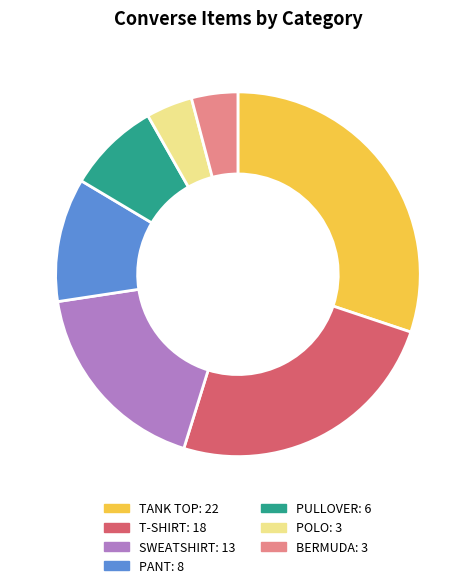

How many slices are in this pie chart?

7